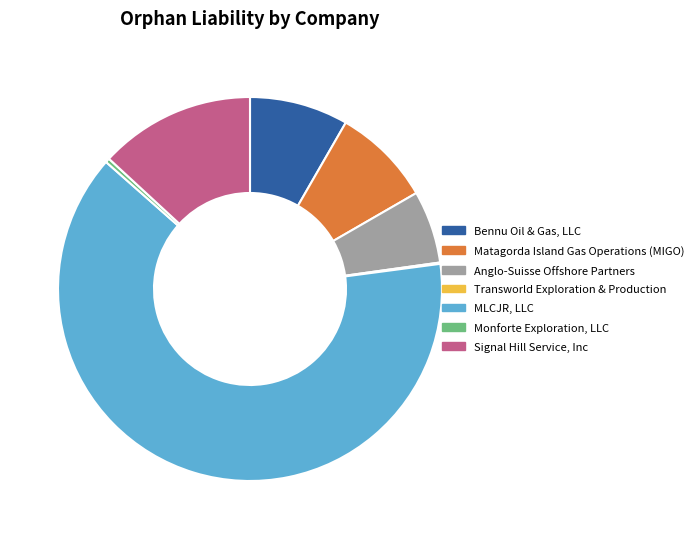

Do MLCJR, LLC and Matagorda Island Gas Operations (MIGO) together represent more than half of the pie?

Yes